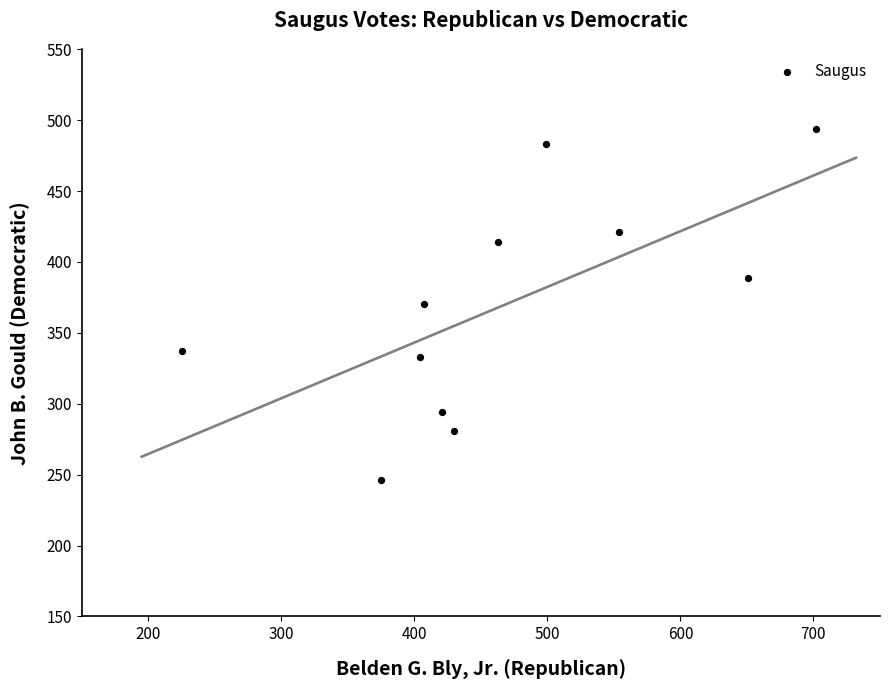

What is the average Y value?

369